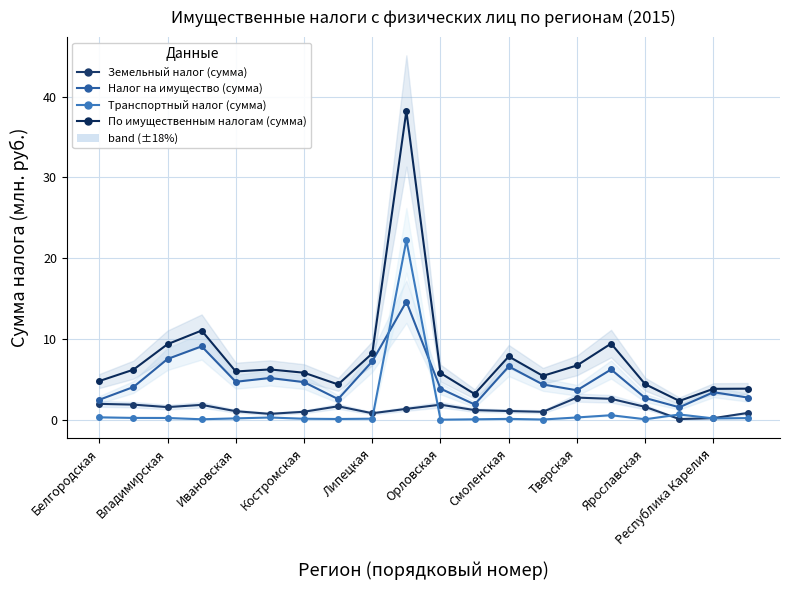

True or false: Транспортный налог (сумма) has more than 0 interior local peaks.

True